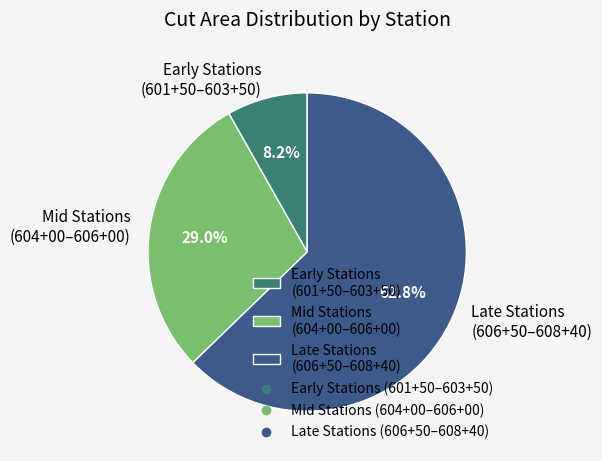

What percentage do Mid Stations (604+00–606+00) and Early Stations (601+50–603+50) together represent?

37.2%